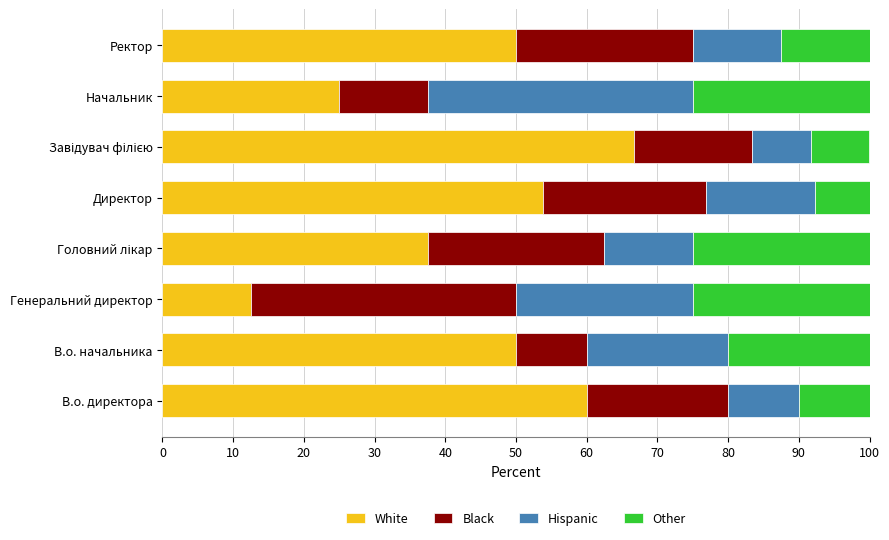

What is the total value across all series at Генеральний директор?

100.0